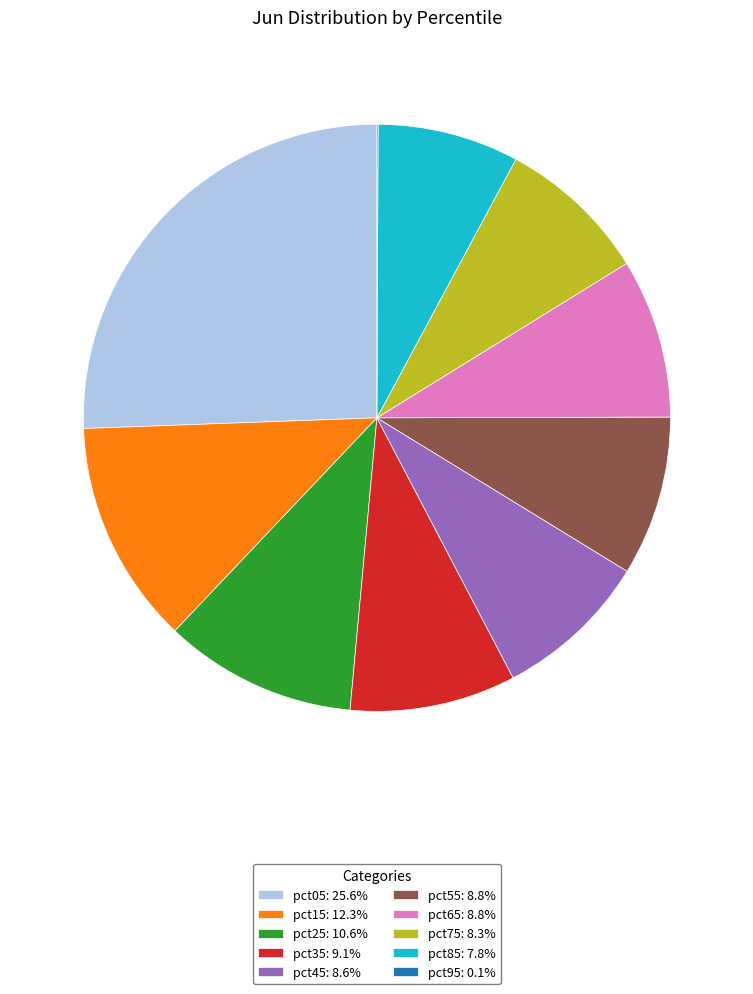

Does any single category account for the majority?

No